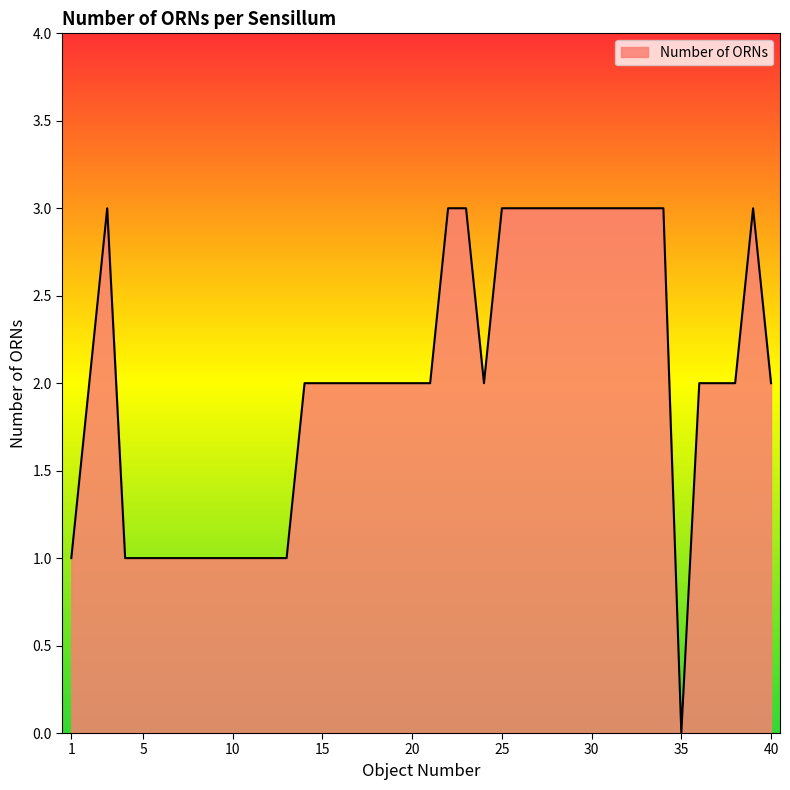

What is the difference between the second highest and minimum values?

3